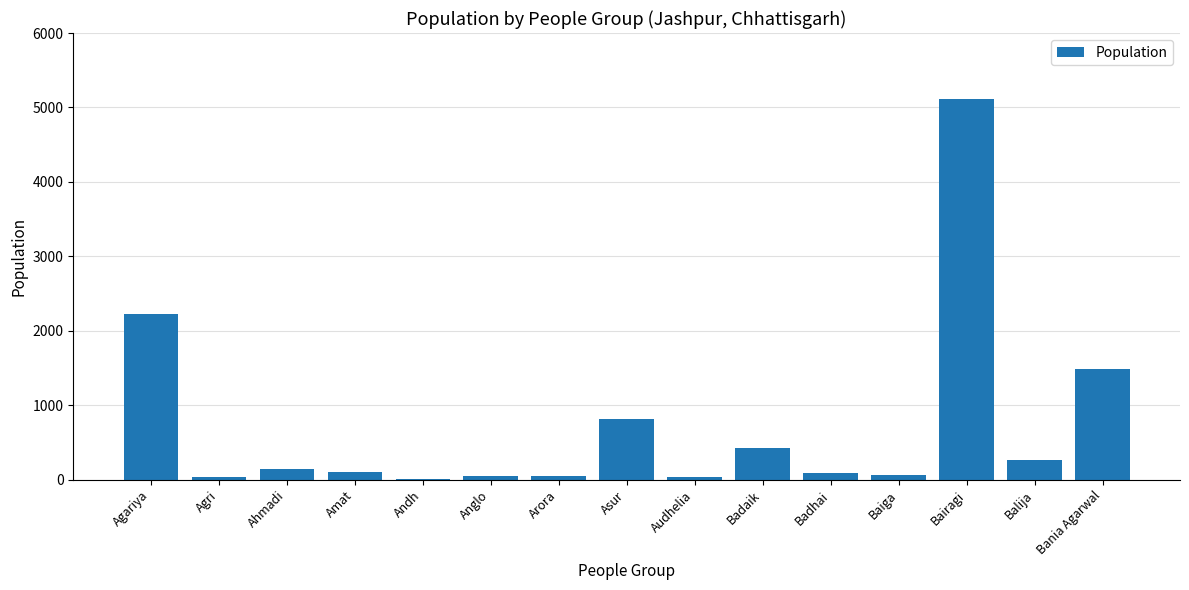

The value at Bania Agarwal is 2249. True or false?

False